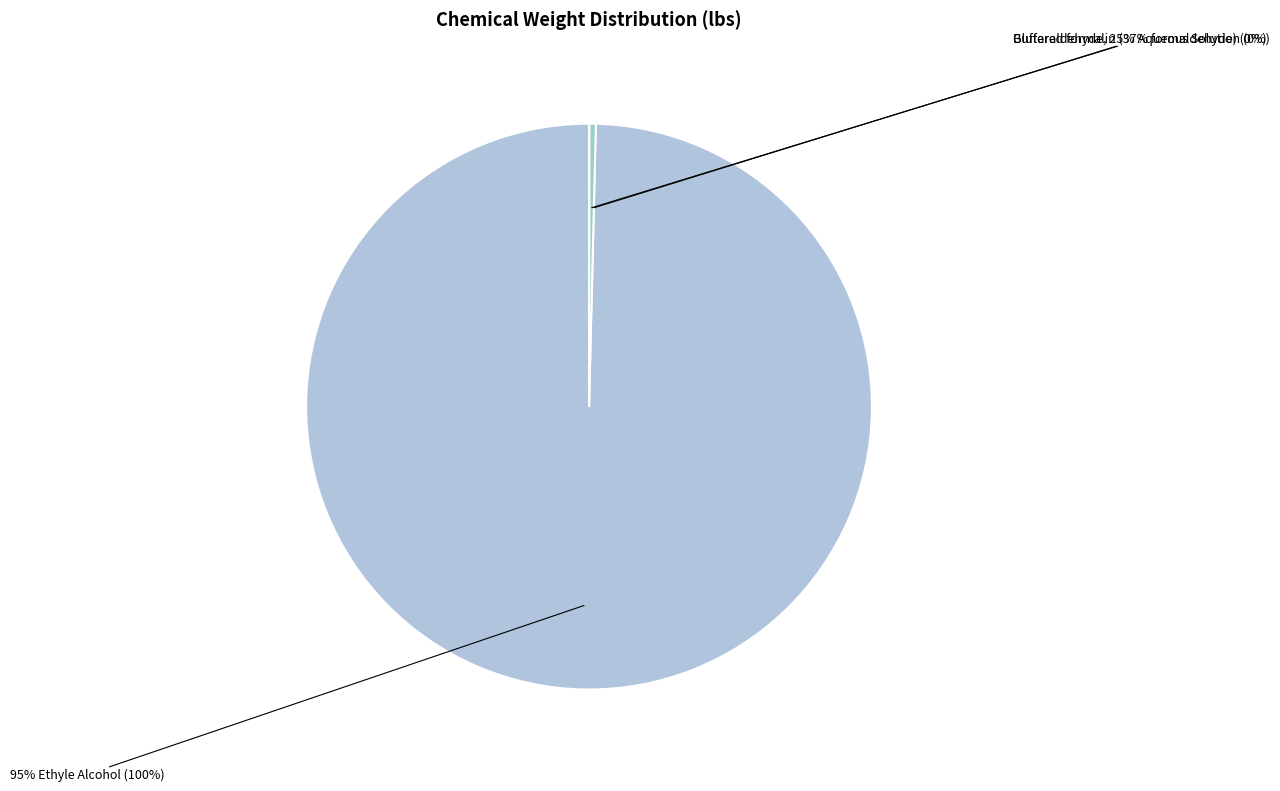

Count the number of slices in the pie.

3